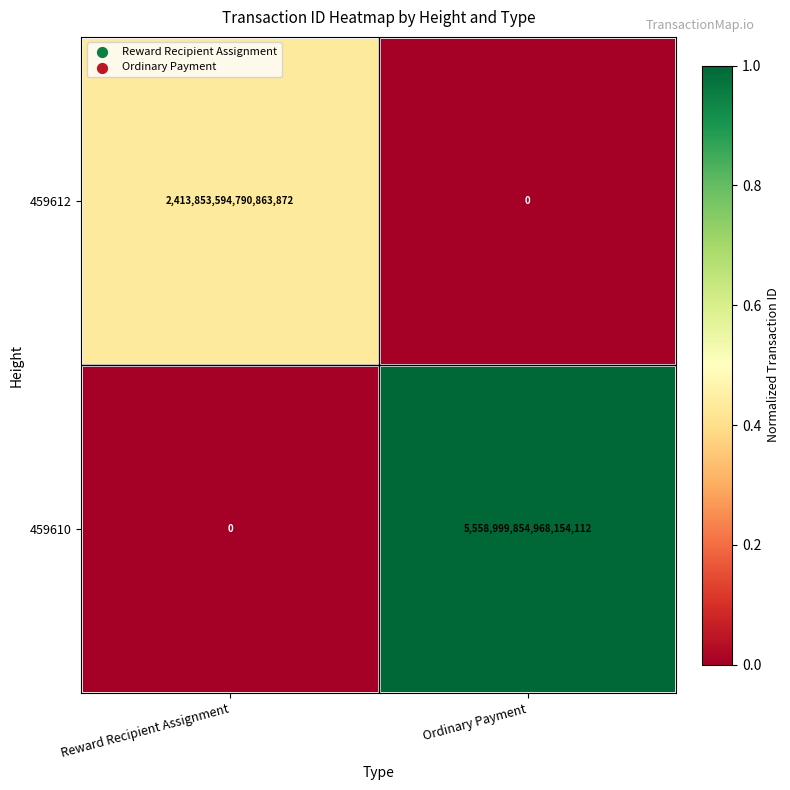

How many data points in 459612 are less than 2413853594790863872?

1